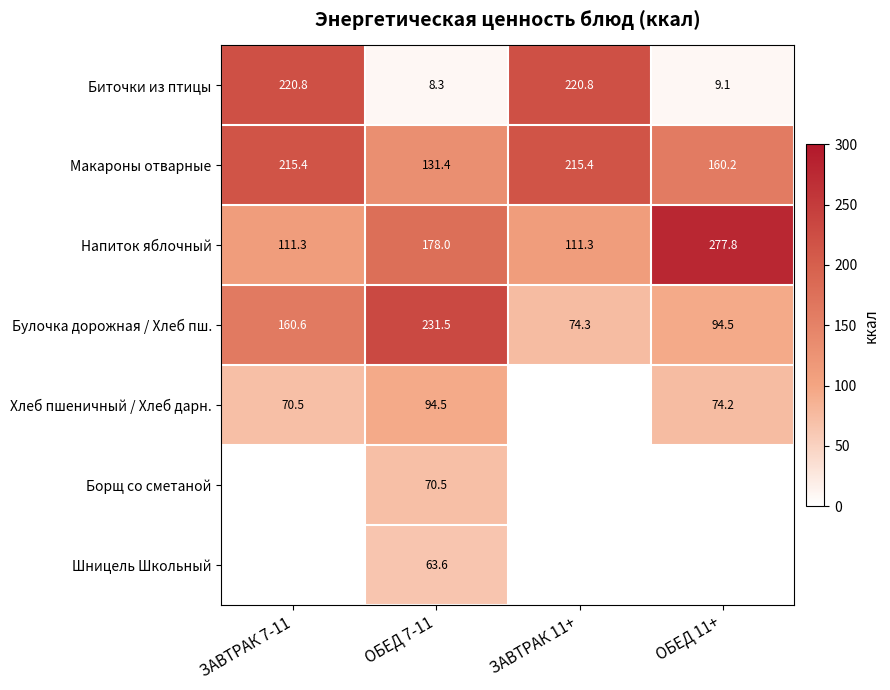

Is the value of Биточки из птицы at ЗАВТРАК 7-11 greater than the value of Хлеб пшеничный / Хлеб дарн. at ЗАВТРАК 7-11?

Yes